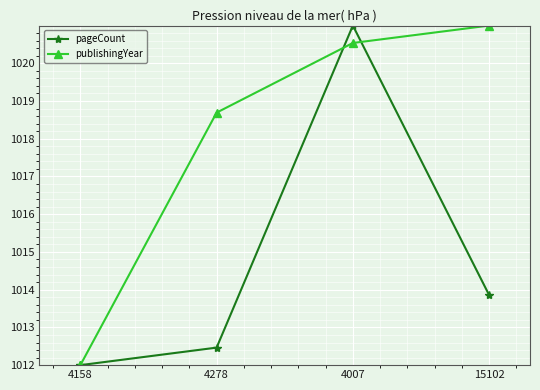

Is this an area chart (filled region under the line)?

No